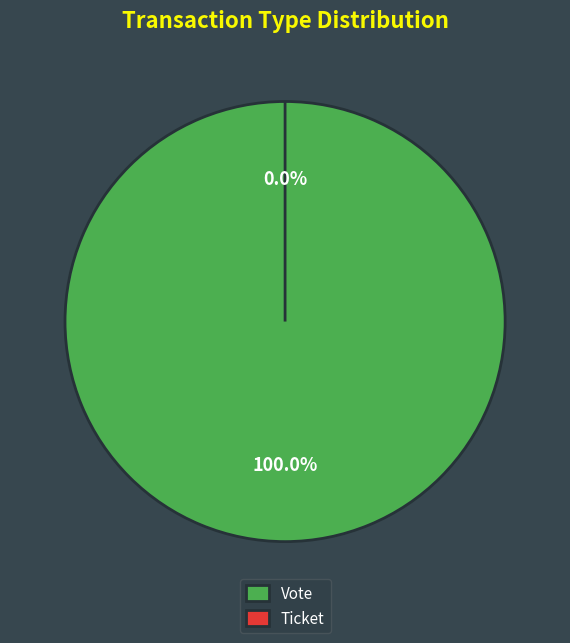

Count the number of slices in the pie.

2